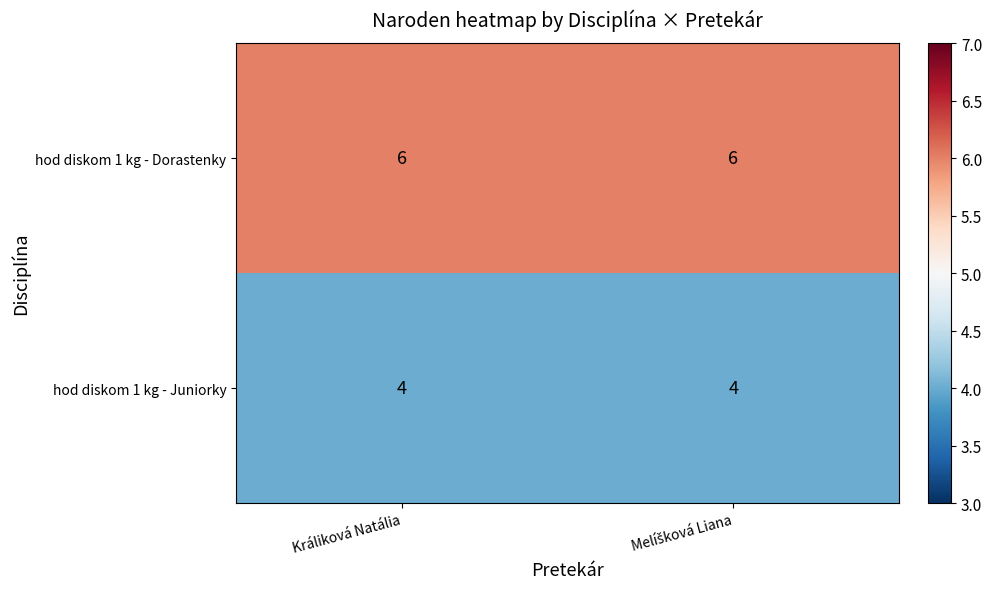

Which series has the largest total across all categories?

hod diskom 1 kg - Dorastenky